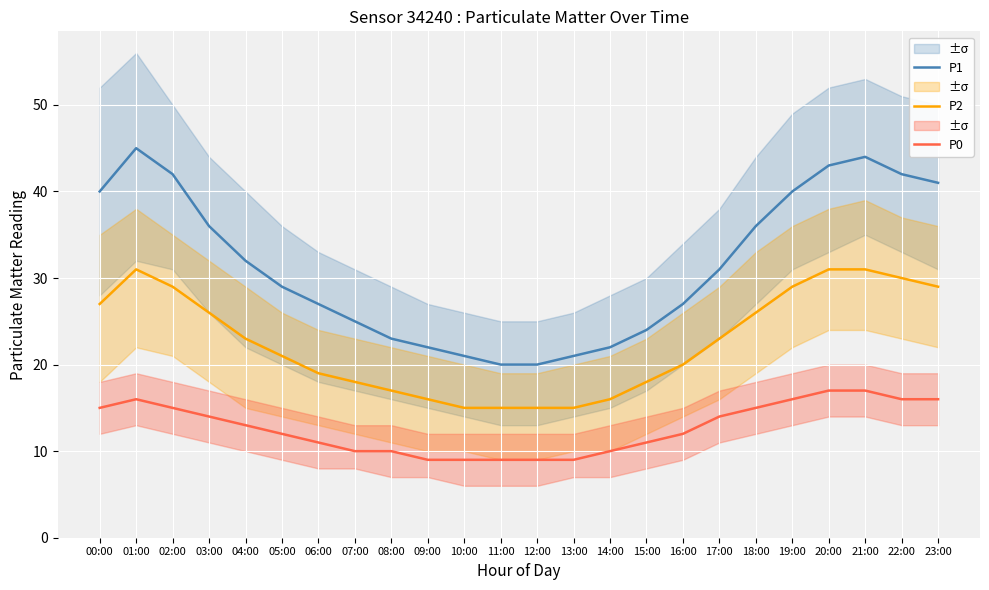

What is the spread (max minus min) of values at 17:00?

17